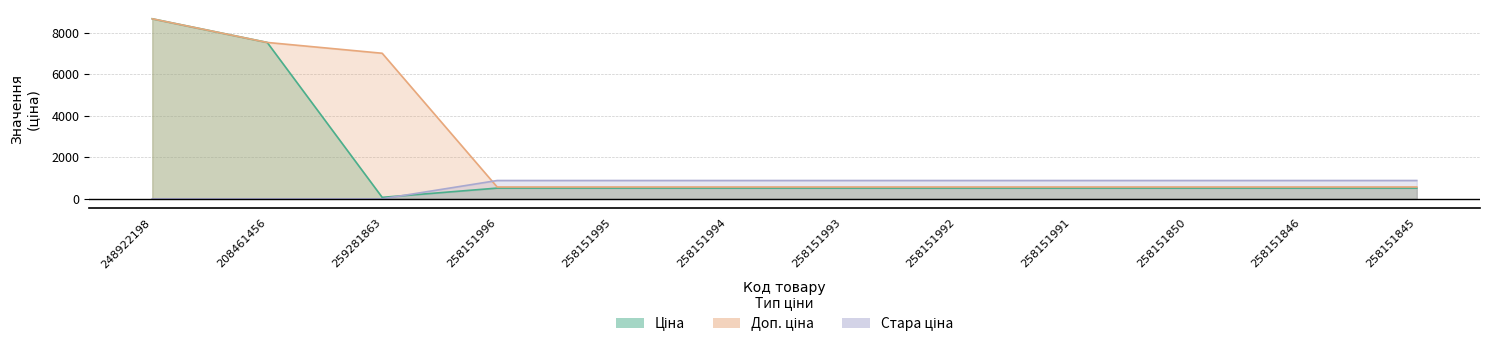

Does the chart display data point markers on the line(s)?

No